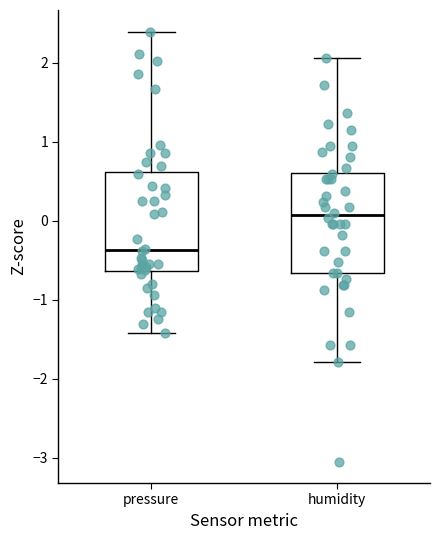

Which box has the highest median line?

humidity